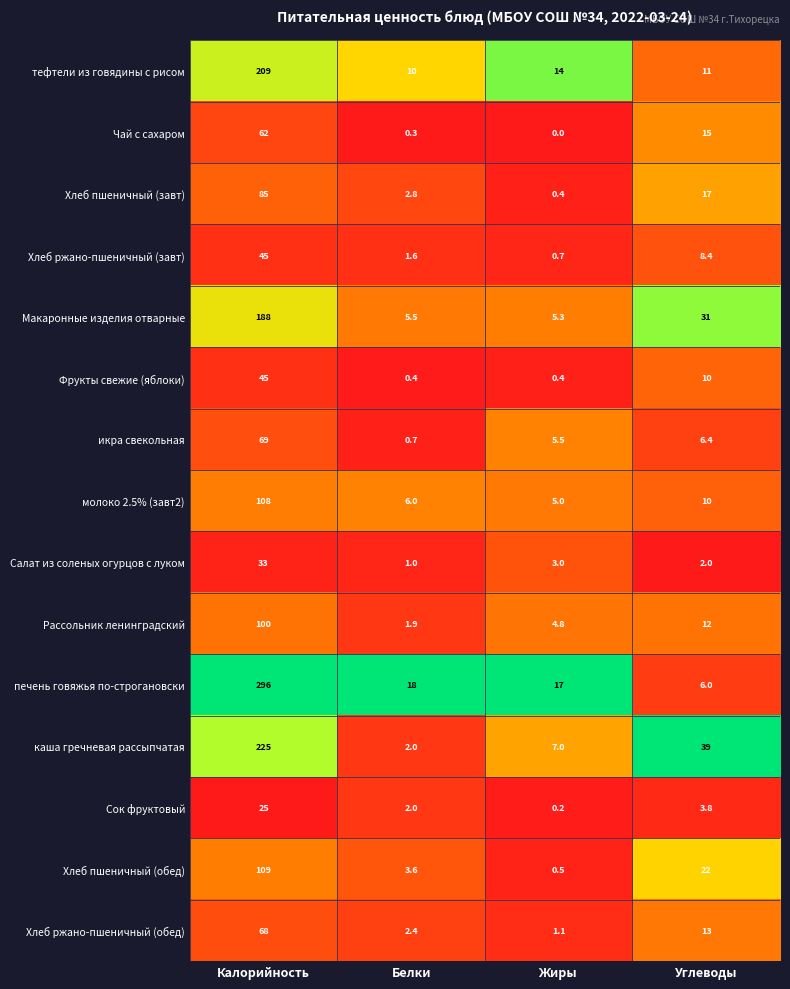

The Сок фруктовый series shows 0.2 at Жиры. True or false?

True